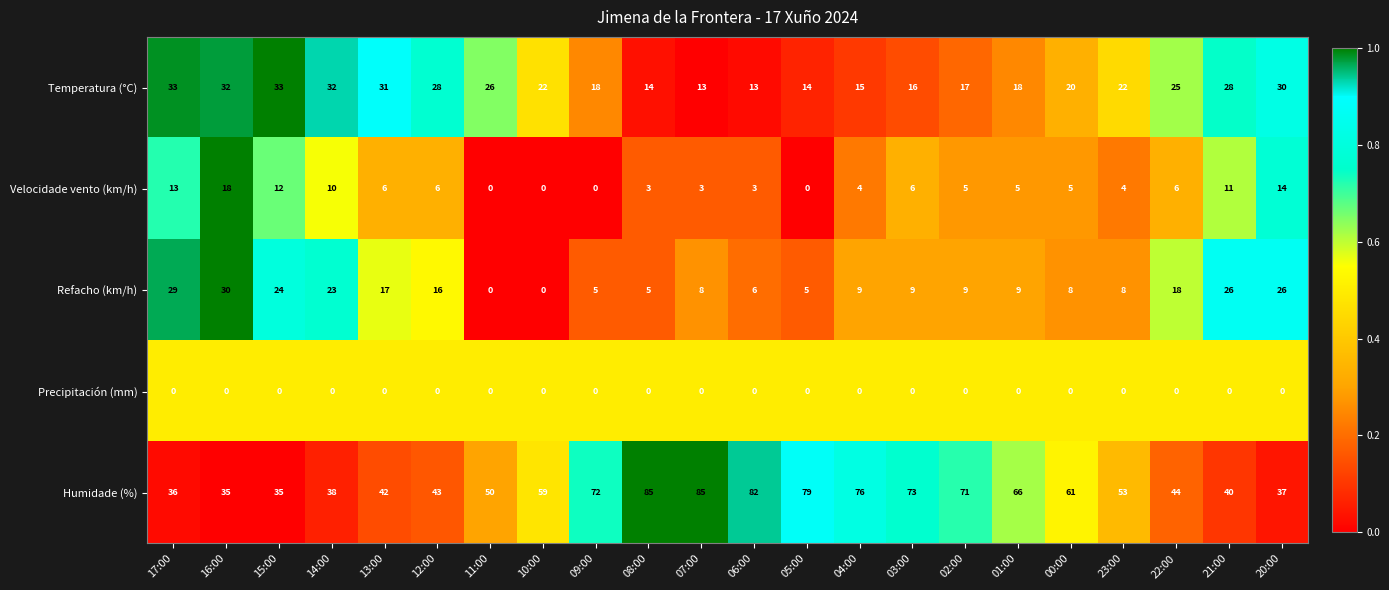

Is it true that Temperatura (°C) equals 52 at 13:00?

False